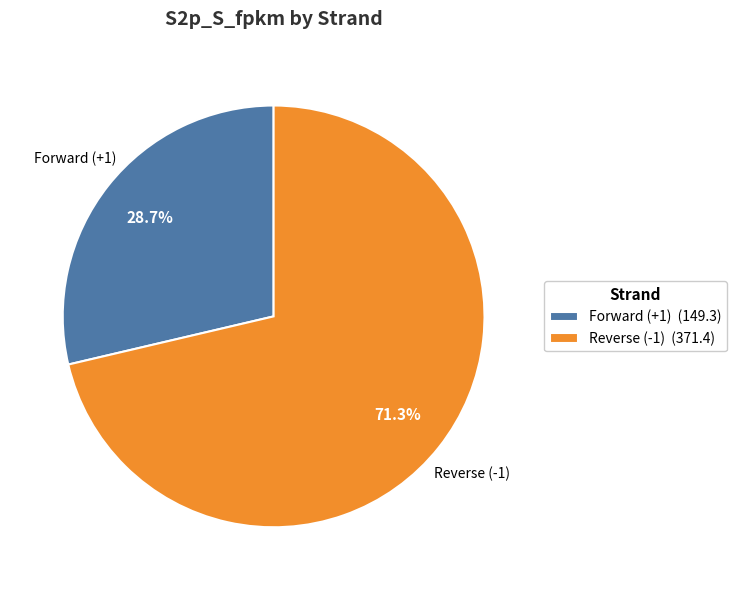

Does any single category account for the majority?

Yes